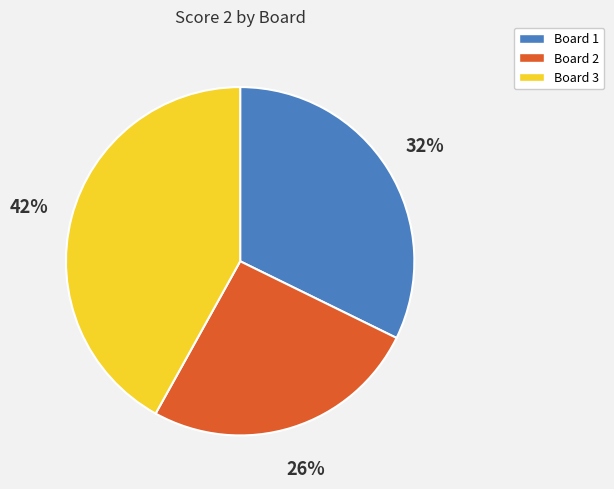

To the nearest percent, what is the difference between the Board 2 and Board 1 slice percentages?

6%